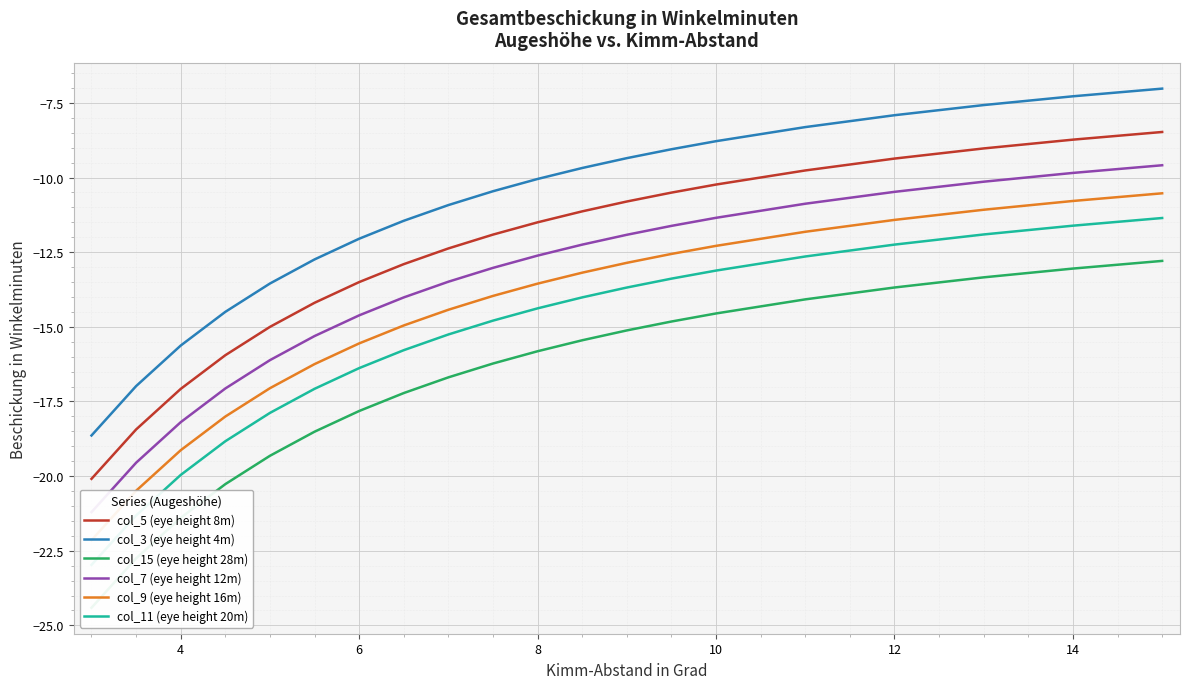

True or false: col_5 (eye height 8m) and col_3 (eye height 4m) intersect in this chart.

False